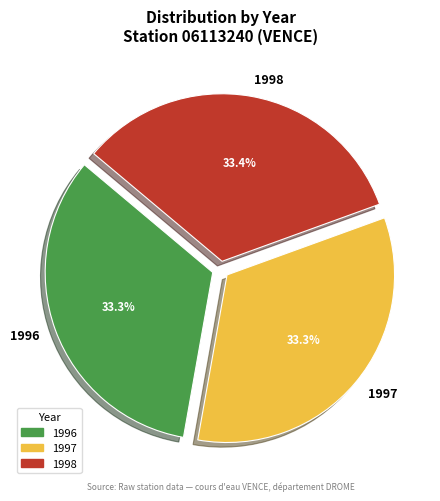

To the nearest percent, what percentage of the pie is 1996?

33%